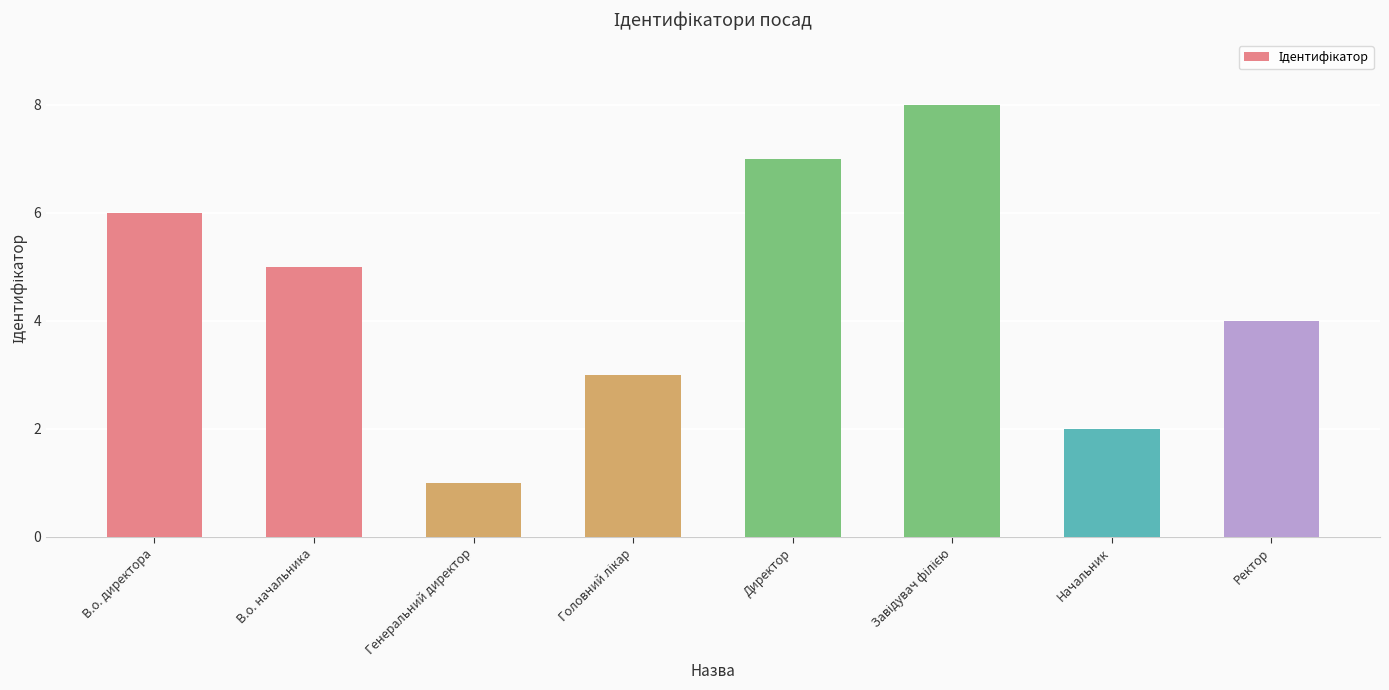

What is the label of the 2nd bar from the left?

В.о. начальника